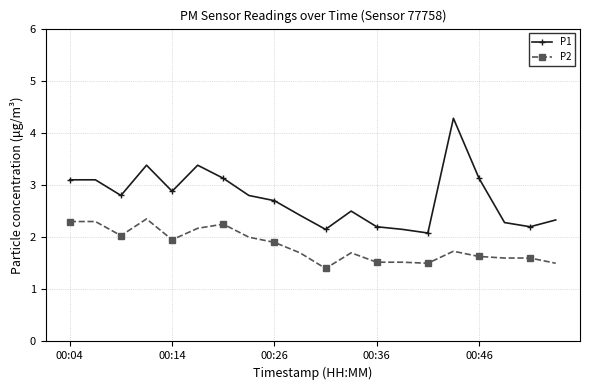

Which series has the largest total across all categories?

P1